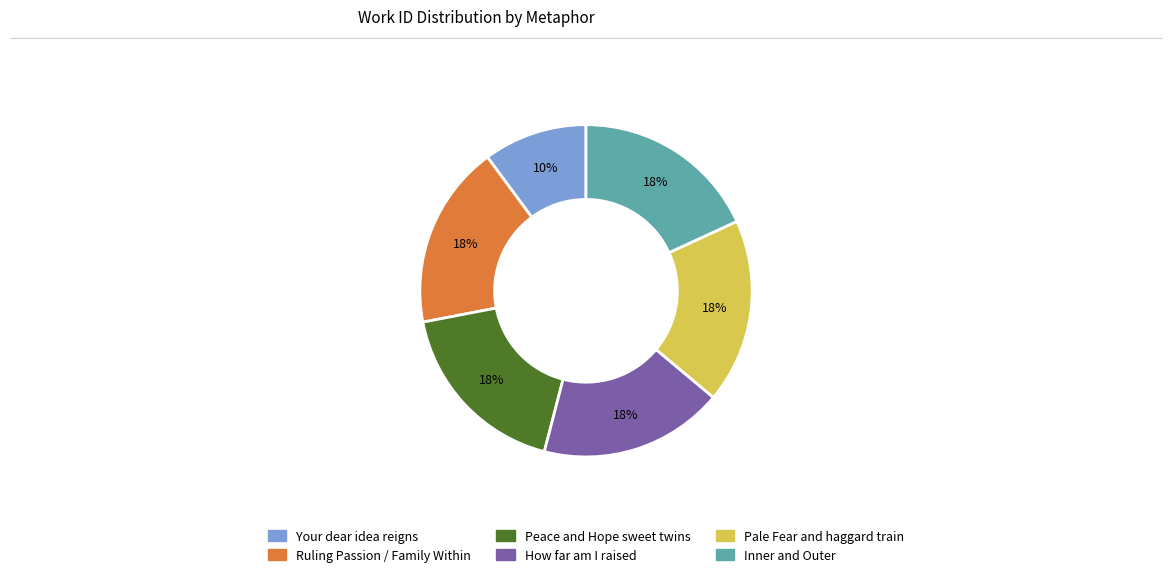

To the nearest percent, what percentage of the pie is How far am I raised?

18%